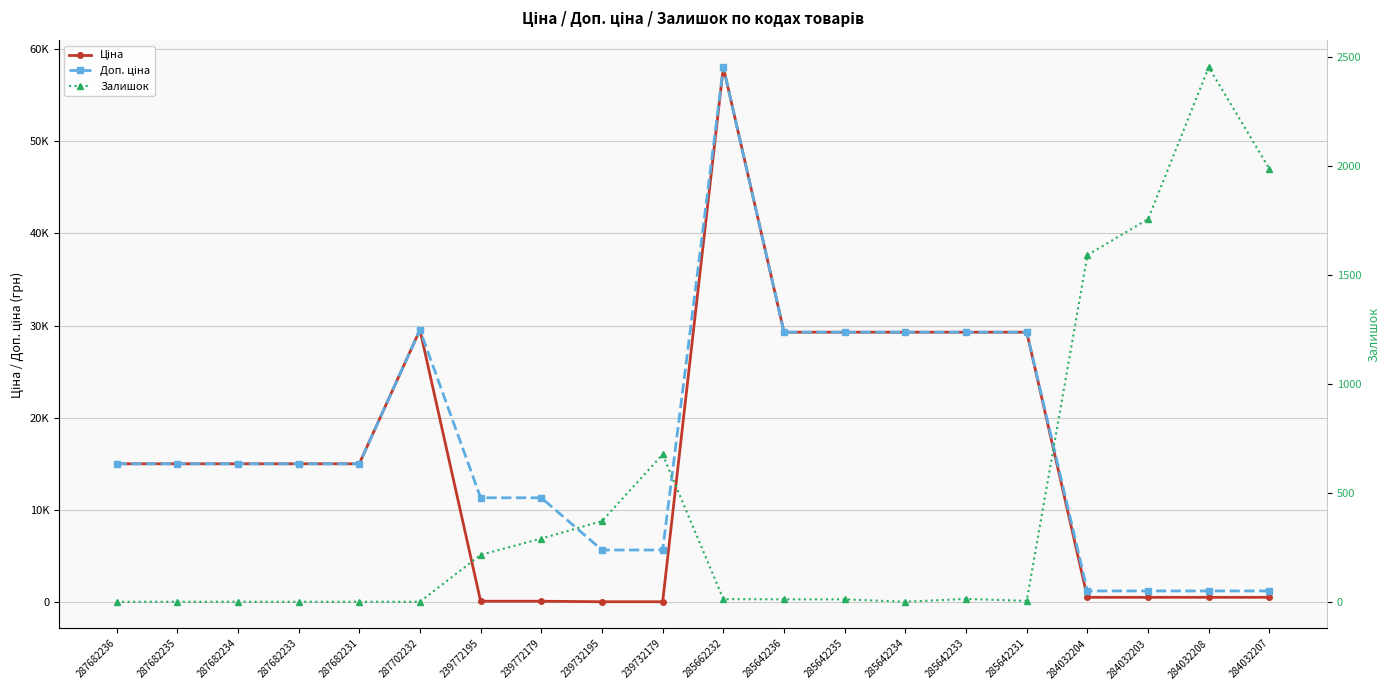

How many times do Залишок and Доп. ціна cross each other?

1